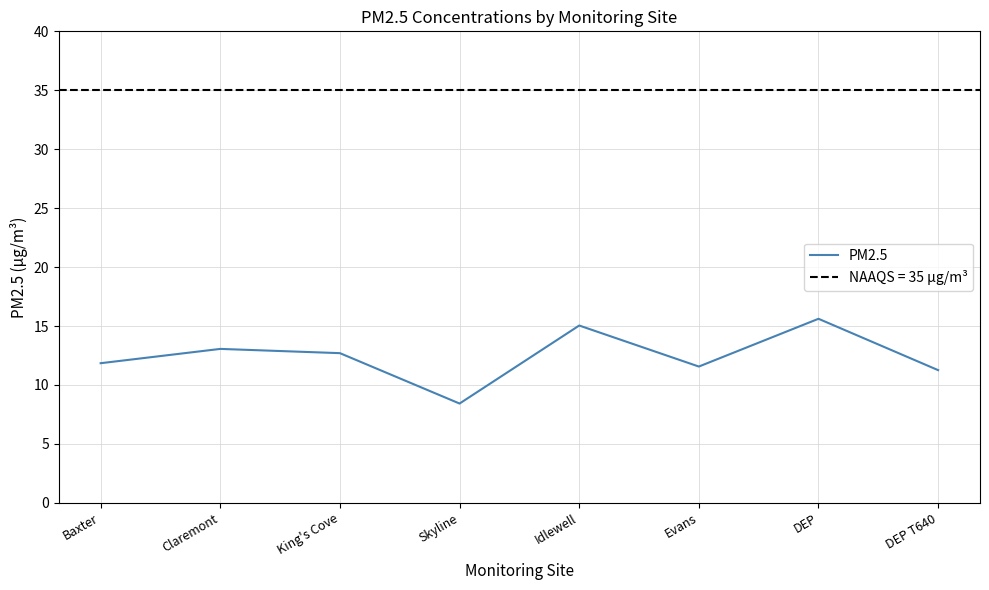

Where is the data nearest to the value 12?

Baxter